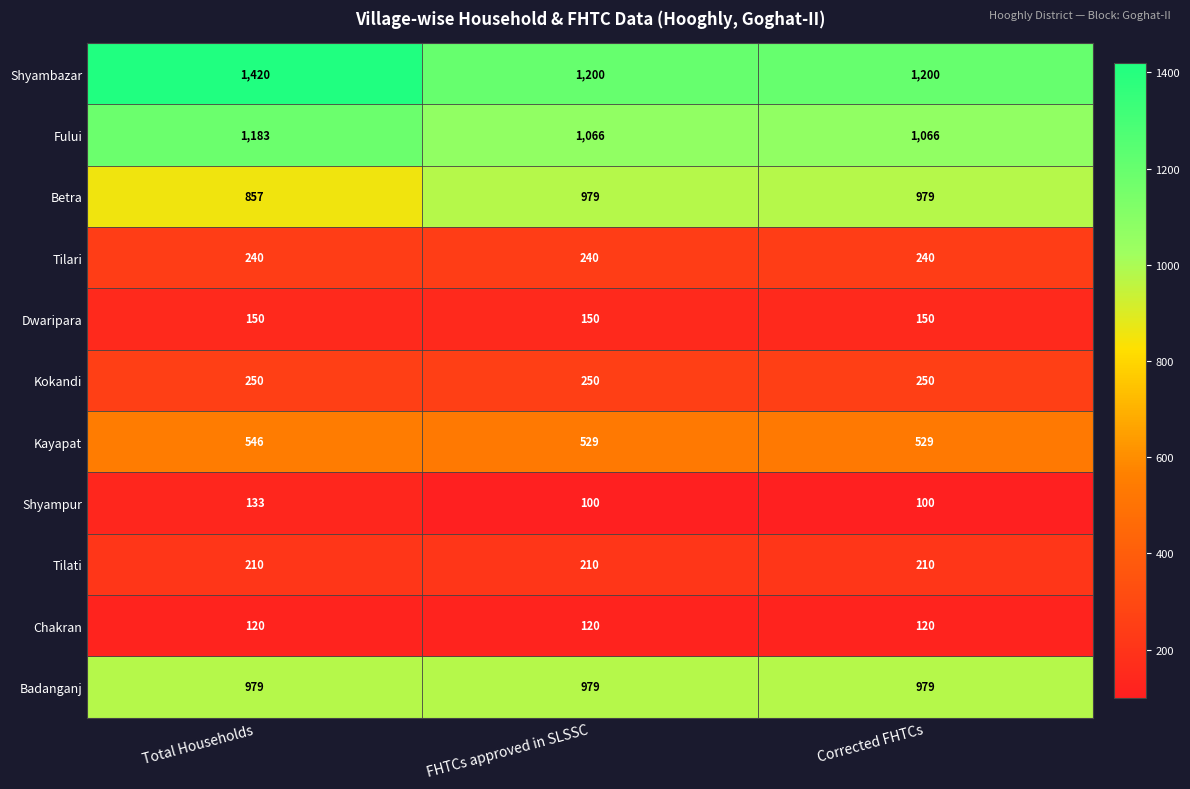

What is the smallest value displayed?

100